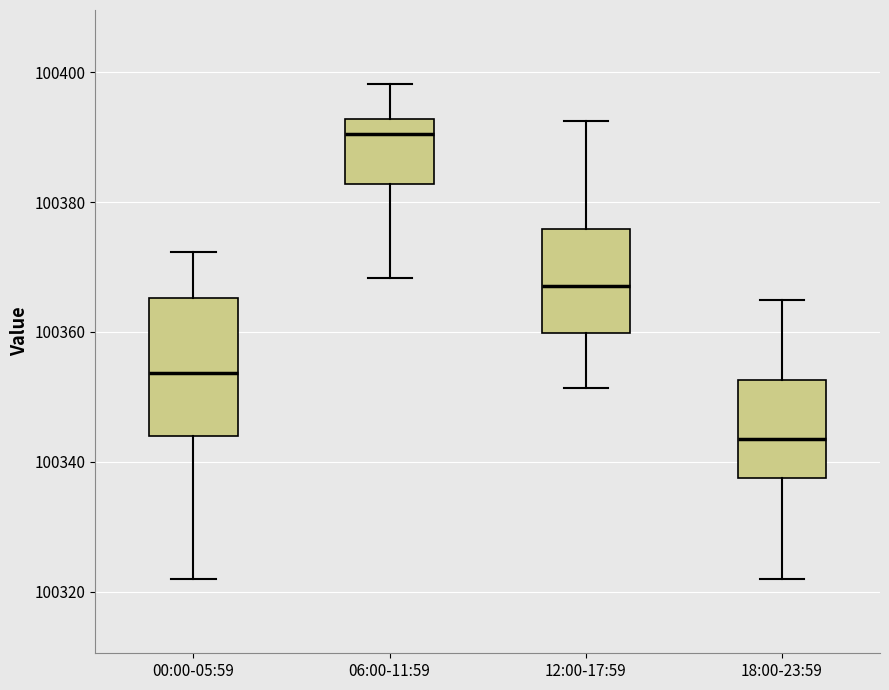

Reading left to right, read every box against the y-axis: the position of its median line, the range the box covers, and the ends of its whiskers. The values are not printed on the chart, so give them approximately, as read against the axis.

00:00-05:59: median 100354, box 100344 to 100366, whiskers 100322 to 100372
06:00-11:59: median 100390, box 100382 to 100392, whiskers 100368 to 100398
12:00-17:59: median 100368, box 100360 to 100376, whiskers 100352 to 100392
18:00-23:59: median 100344, box 100338 to 100352, whiskers 100322 to 100364